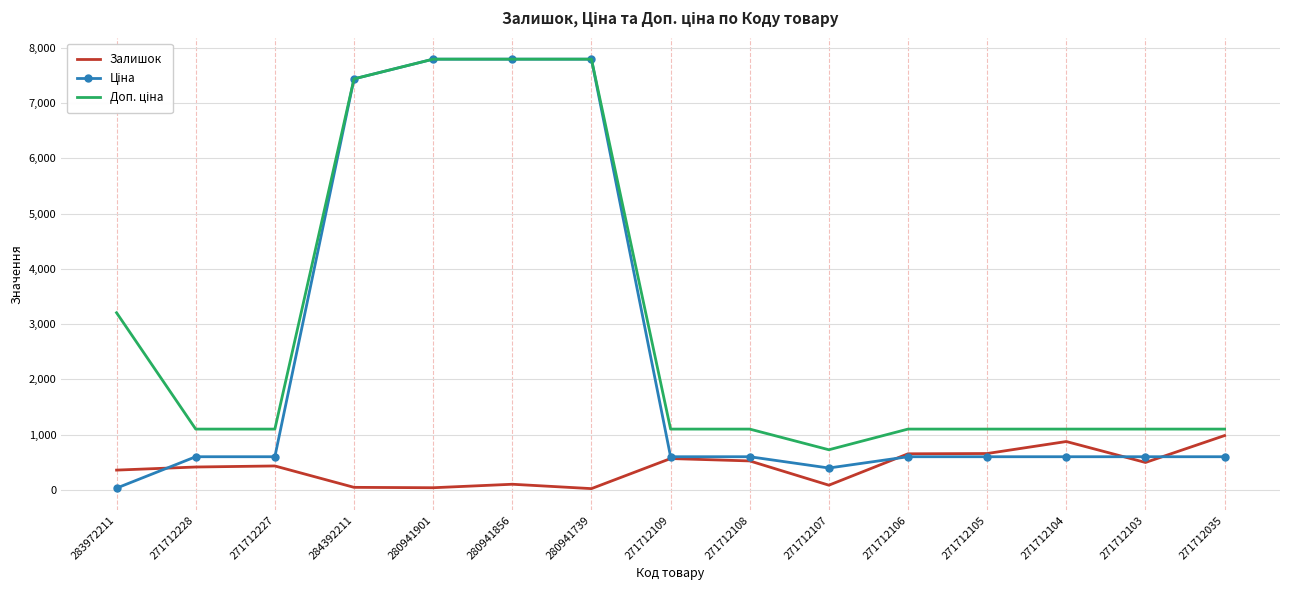

What is the spread (max minus min) of values at 271712105?

500.1